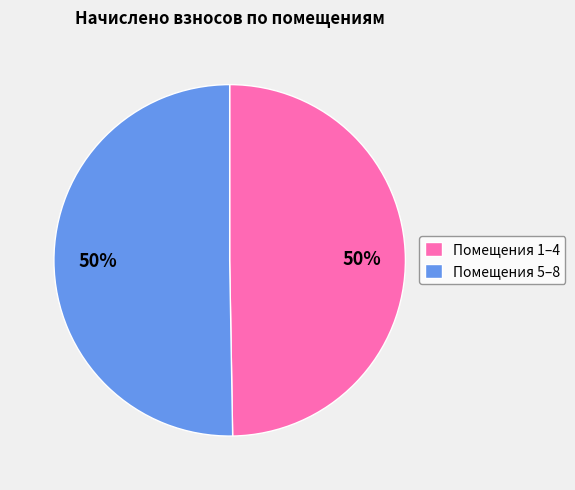

Approximately how many times larger is the value at Помещения 1–4 compared to Помещения 5–8?

1.0